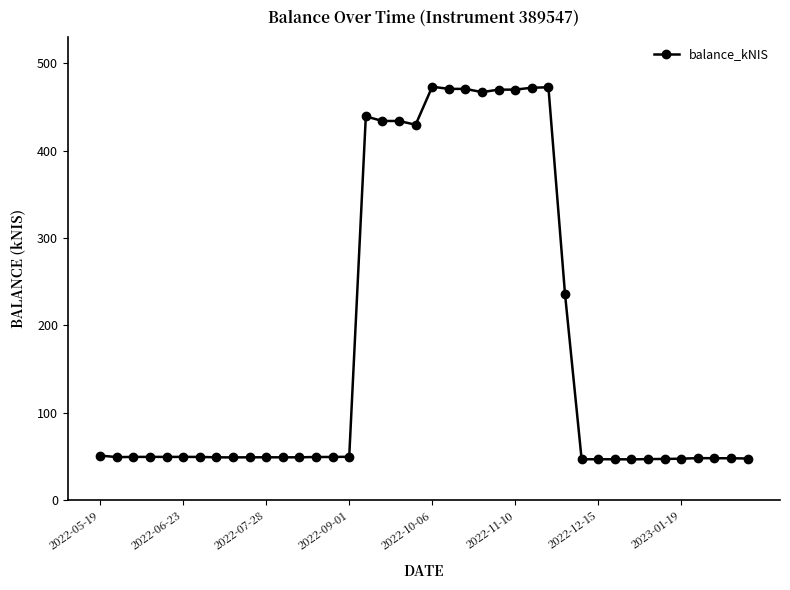

What is the difference between the maximum and minimum values?

426.4